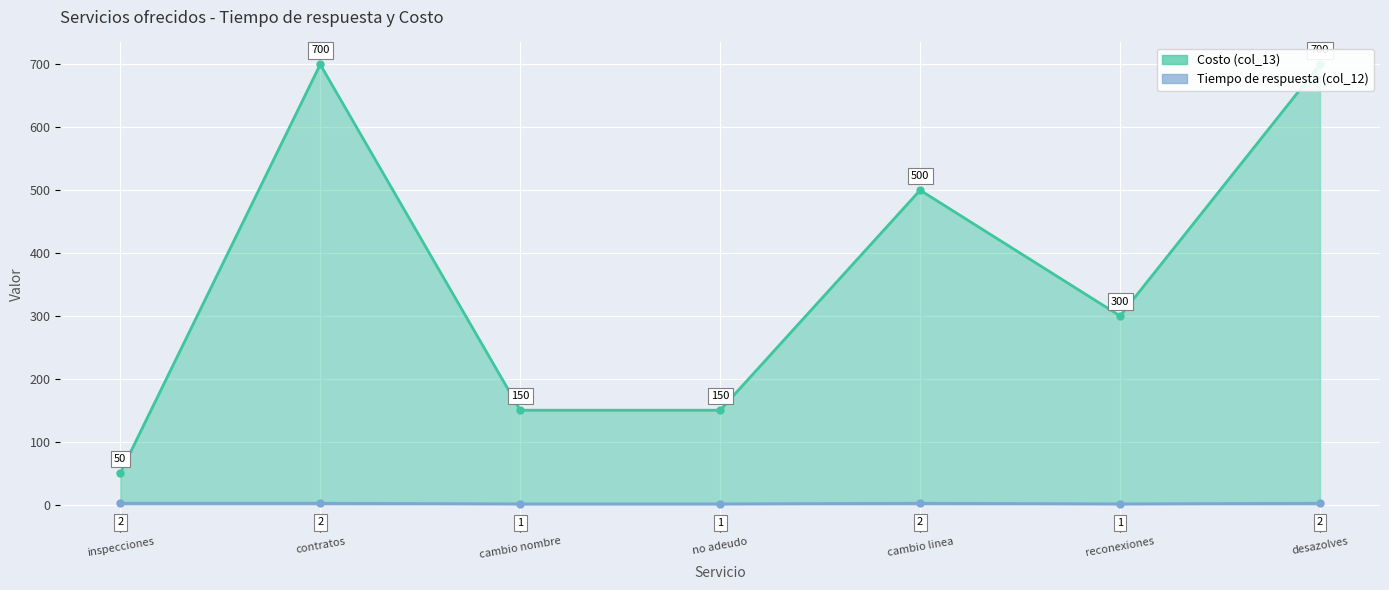

Reading left to right, what are all the values shown in this chart?

Tiempo de respuesta (col_12) line: 2	2	1	1	2	1	2
Costo (col_13) line: 50	700	150	150	500	300	700